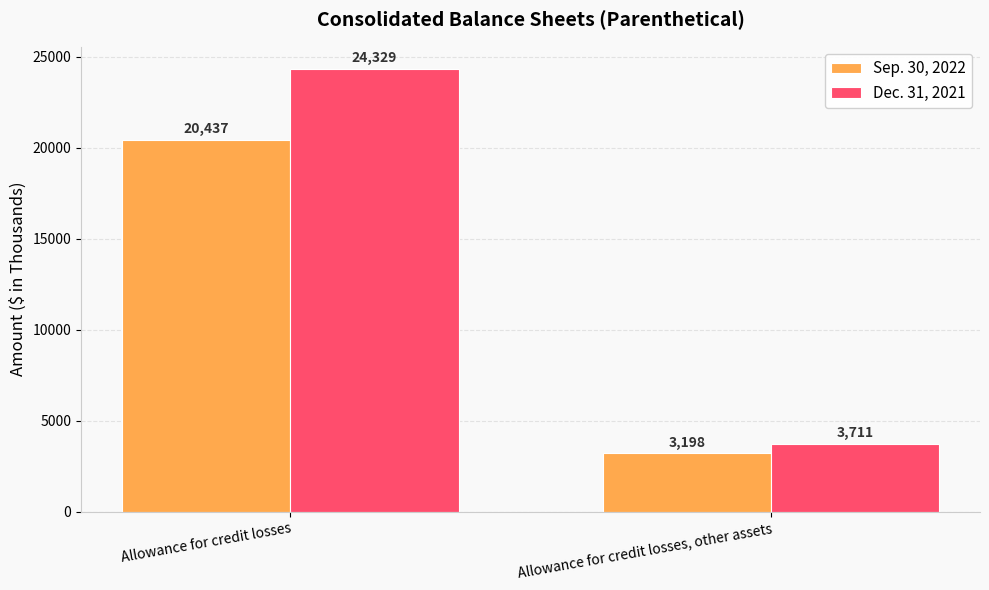

What is the value of the Dec. 31, 2021 bar at the 1st from the left?

24329